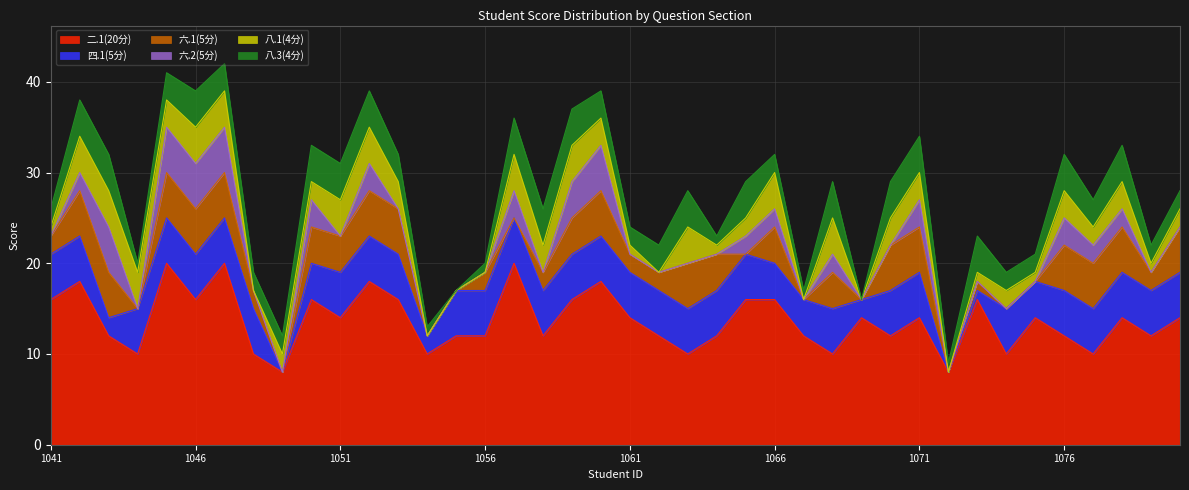

What is the spread (max minus min) of values at 2023101045?

17